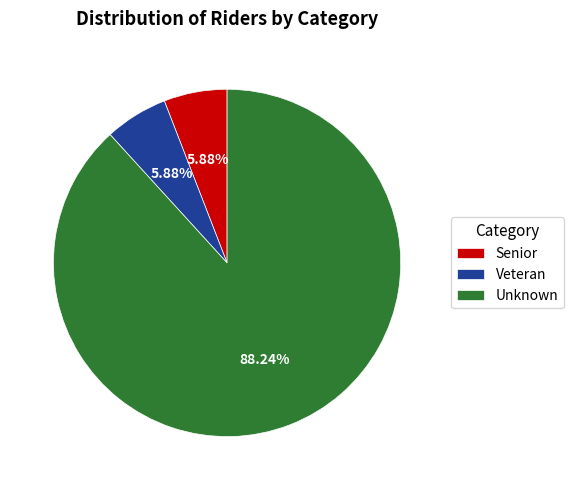

To the nearest percent, what is the combined percentage of Senior and Veteran?

12%